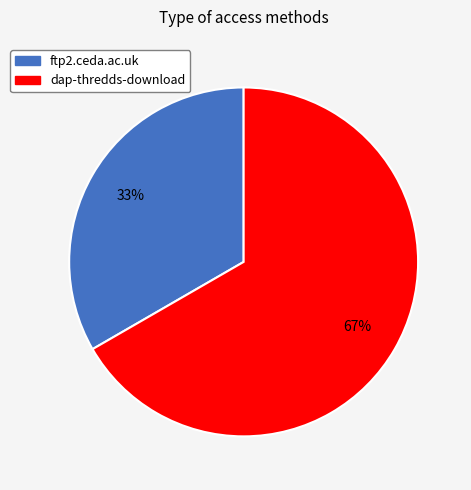

Which has a higher value, dap-thredds-download or ftp2.ceda.ac.uk?

dap-thredds-download